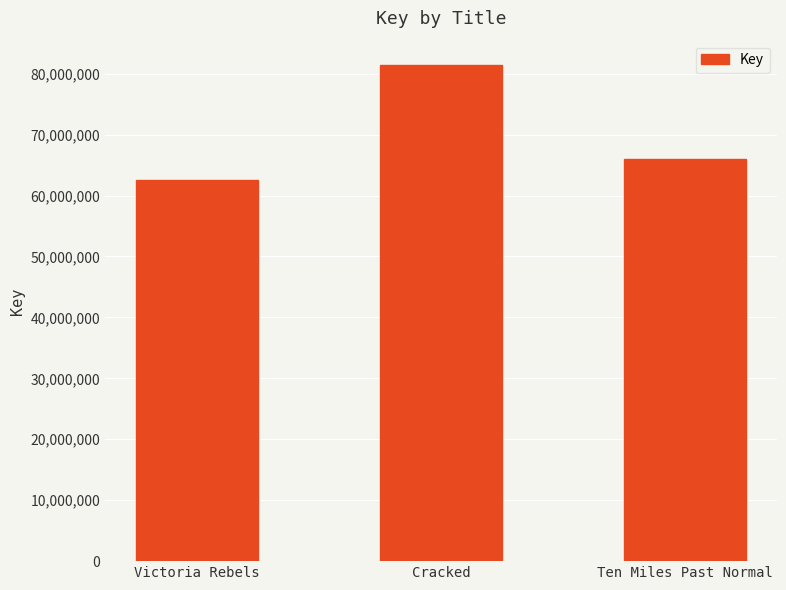

Reading left to right, transcribe all the data shown in this chart.

Victoria Rebels=62549417	Cracked=81347039	Ten Miles Past Normal=65942651